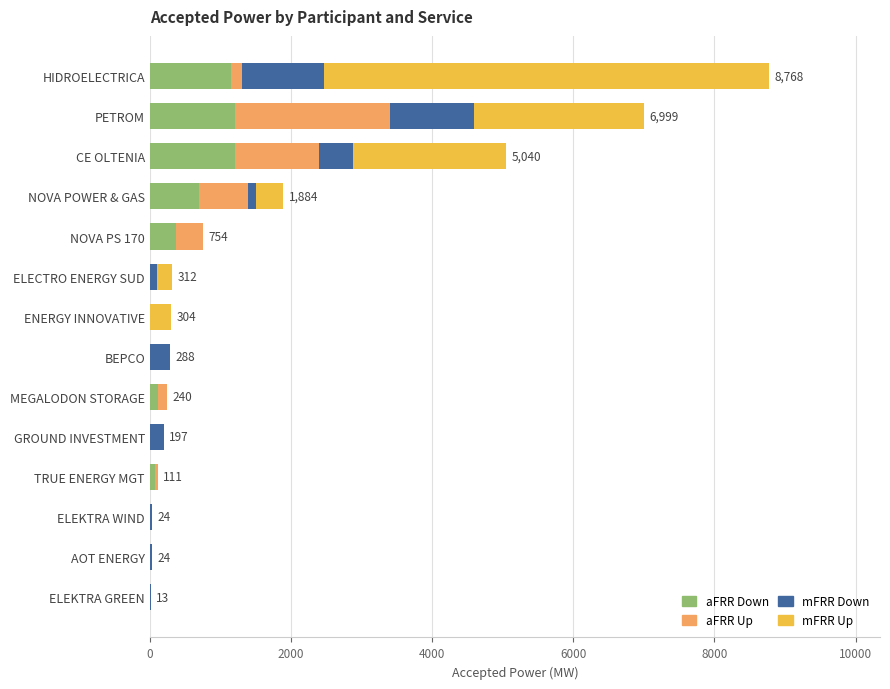

What is the sum of the aFRR Down values at BEPCO and CE OLTENIA?

1200